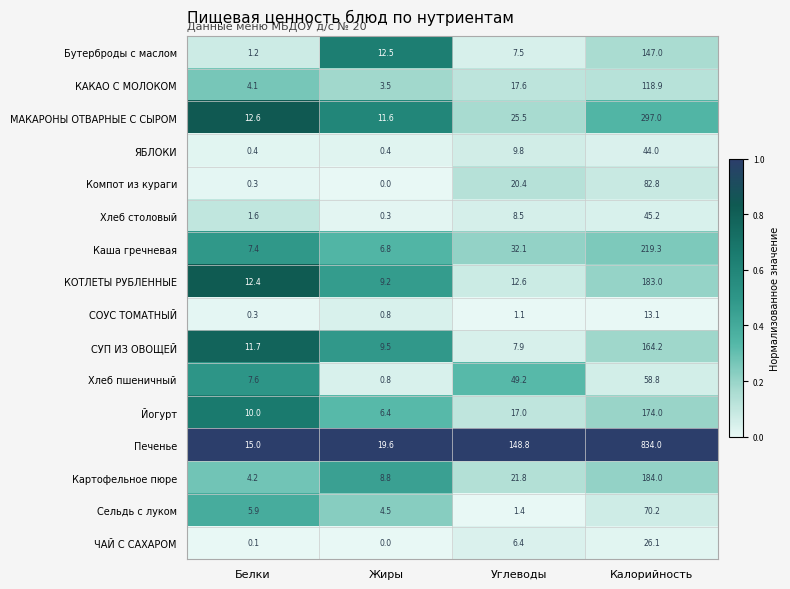

List the series in order of their peak value, highest first.

Печенье, МАКАРОНЫ ОТВАРНЫЕ С СЫРОМ, Каша гречневая, Картофельное пюре, КОТЛЕТЫ РУБЛЕННЫЕ, Йогурт, СУП ИЗ ОВОЩЕЙ, Бутерброды с маслом, КАКАО С МОЛОКОМ, Компот из кураги, Сельдь с луком, Хлеб пшеничный, Хлеб столовый, ЯБЛОКИ, ЧАЙ С САХАРОМ, СОУС ТОМАТНЫЙ